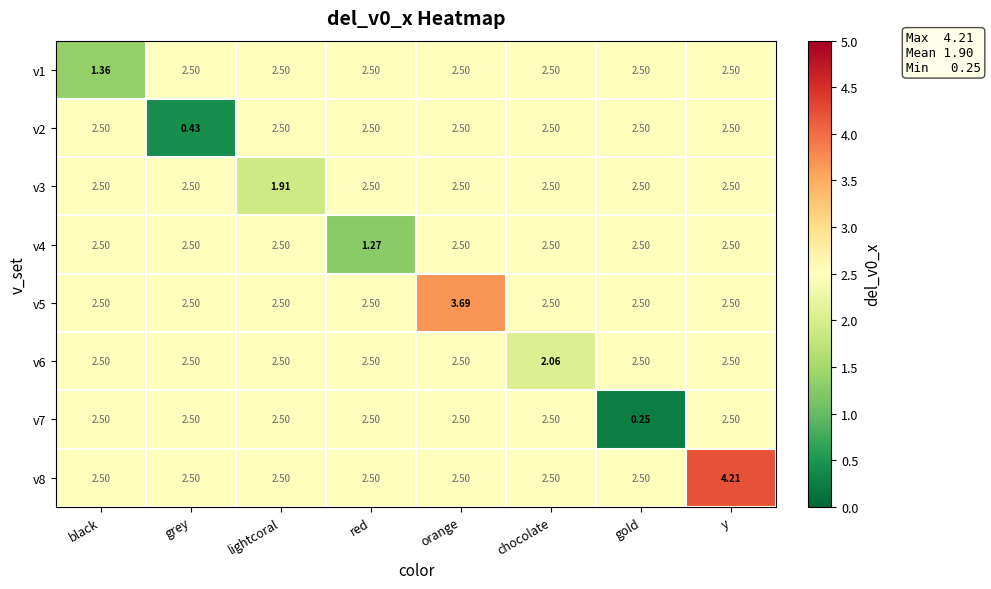

Which series has the widest spread of values?

v7